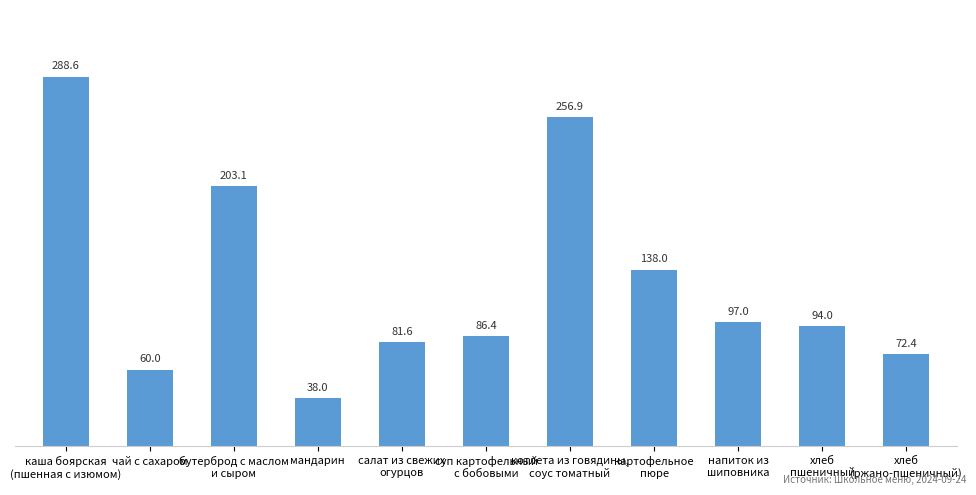

Is it true that the value at суп картофельный
с бобовыми is 86.4?

True